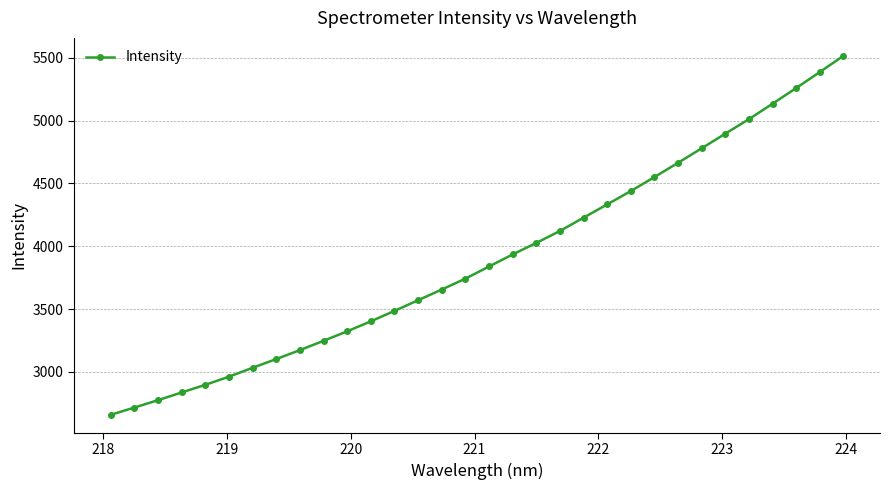

True or false: the data has more than 2 interior local peaks.

False